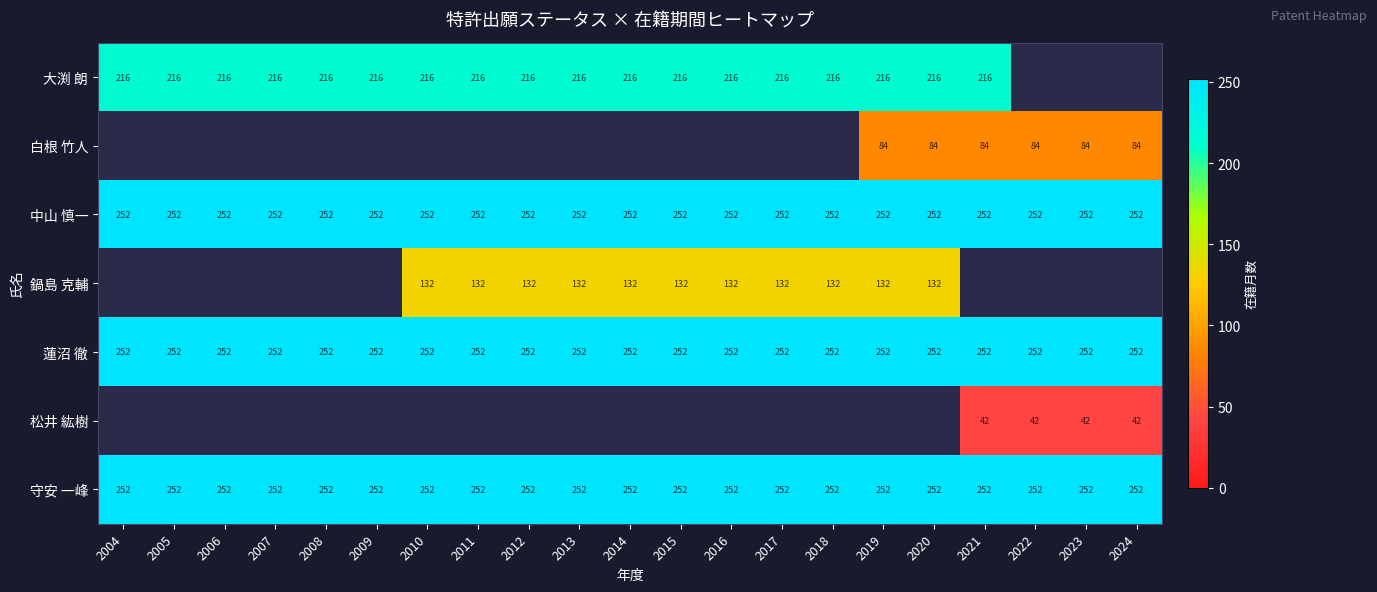

What is the approximate value of 守安 一峰 at 2012?

252